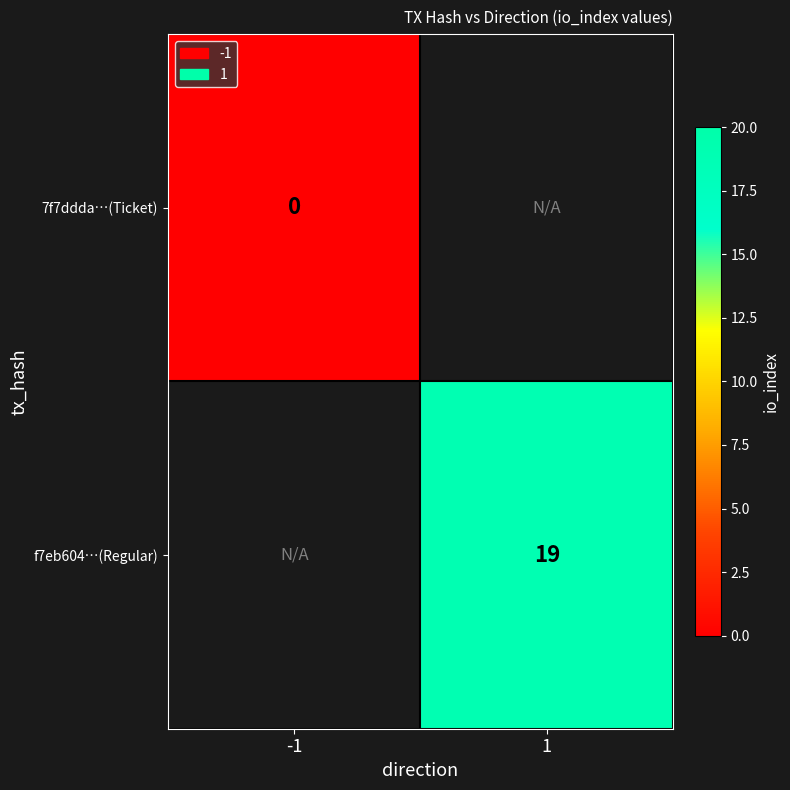

True or false: f7eb604…(Regular) has a value of 28 at 1.

False